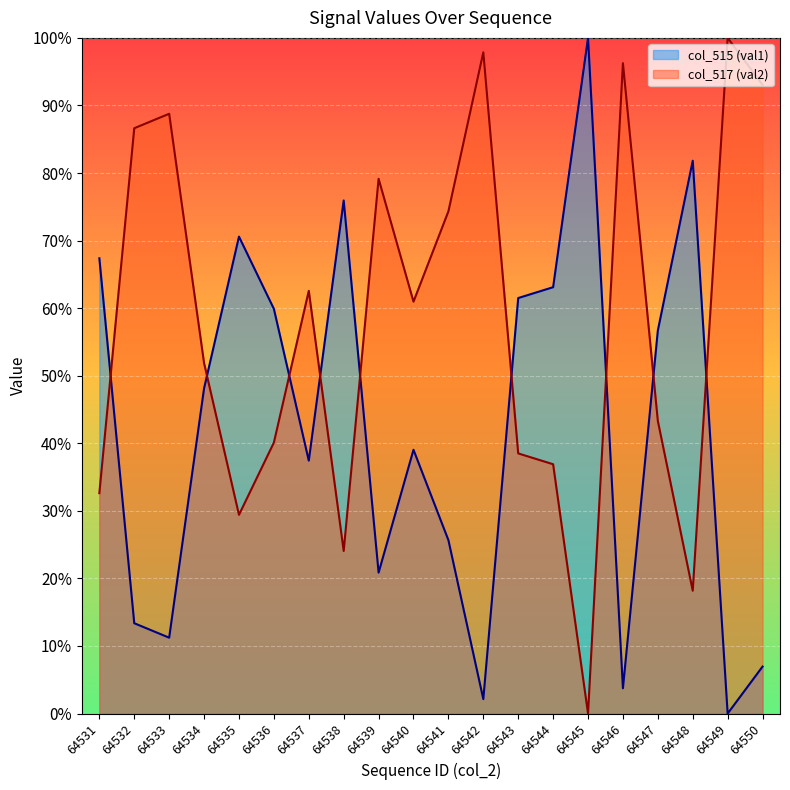

How many lines are shown in the chart?

2